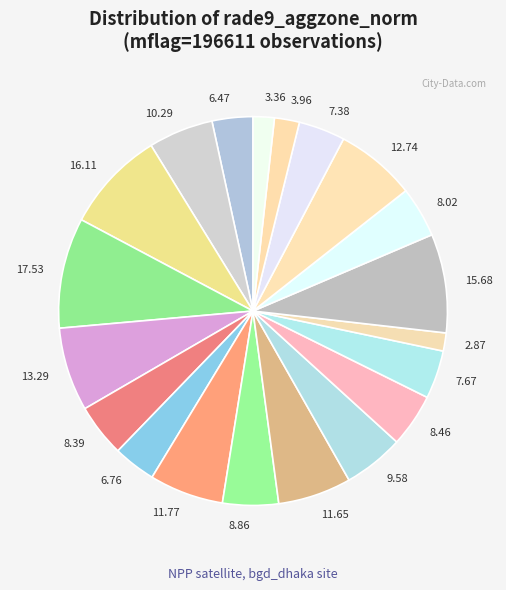

Is there any slice that represents more than half of the pie?

No